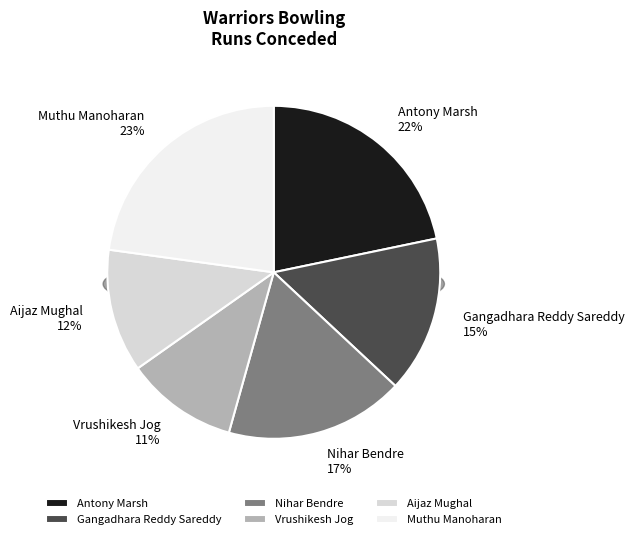

To the nearest percent, what percentage of the pie is Nihar Bendre?

17%